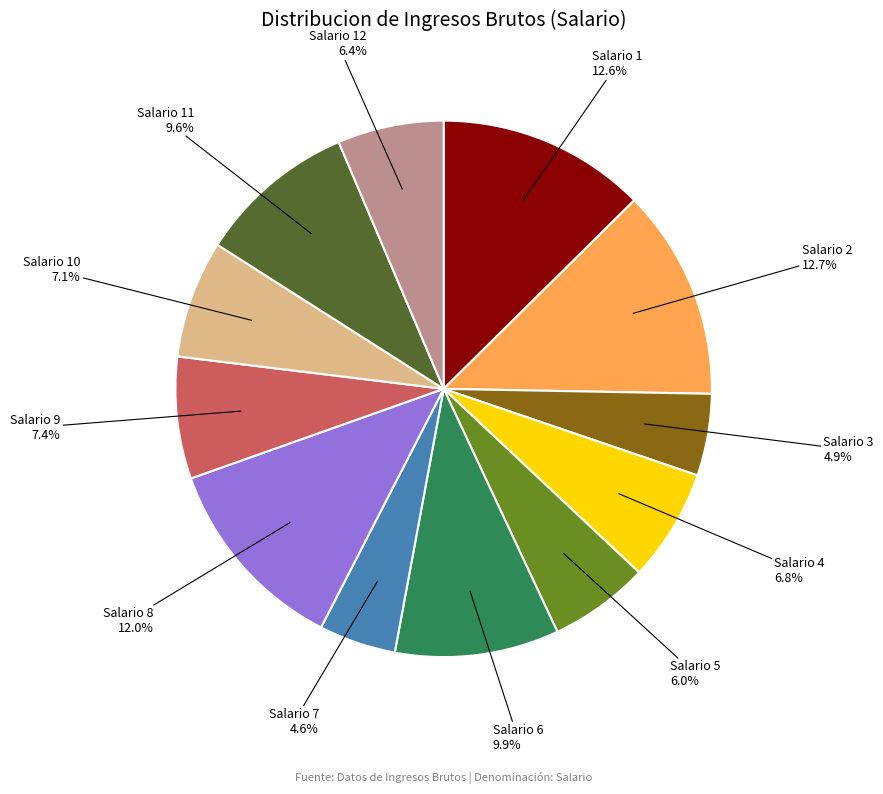

What percentage is NOT represented by Salario 8?

88.0%